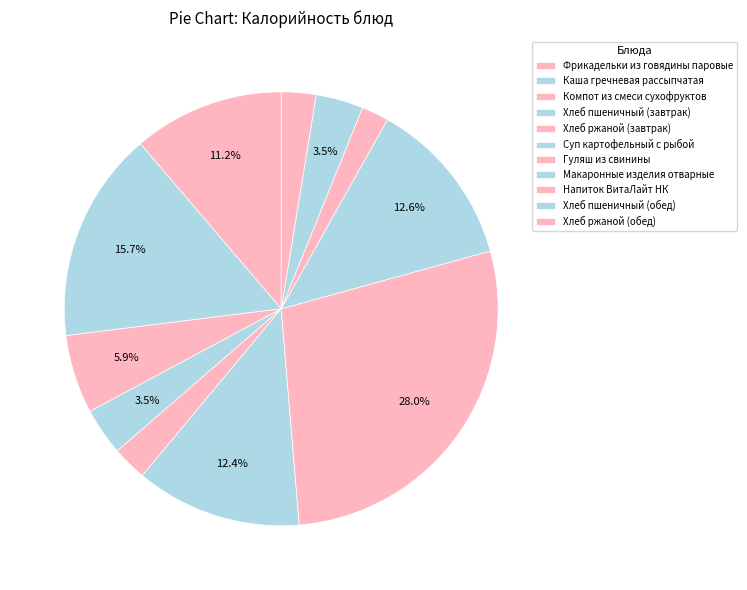

To the nearest percent, what is the average slice percentage?

9%